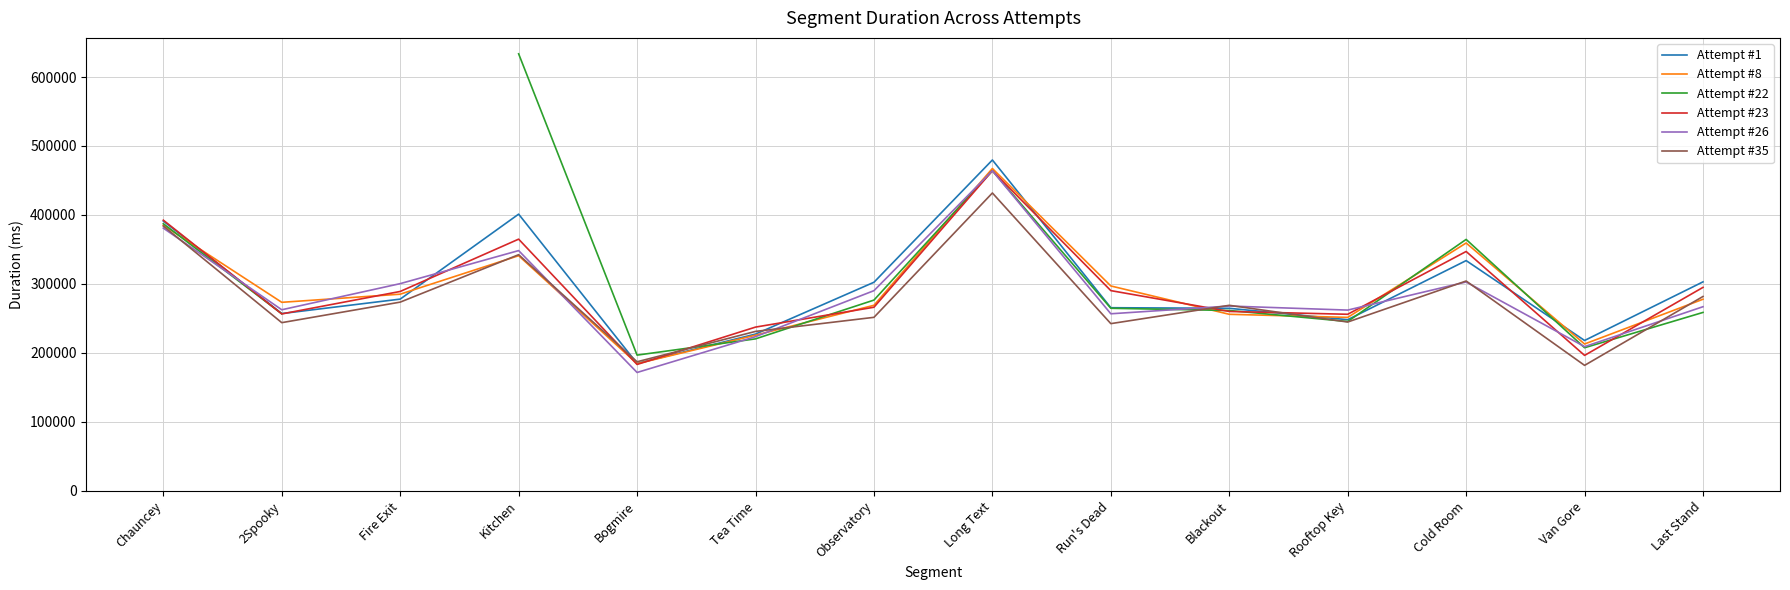

Is it true that Attempt #35 equals 269011.0 at Blackout?

True